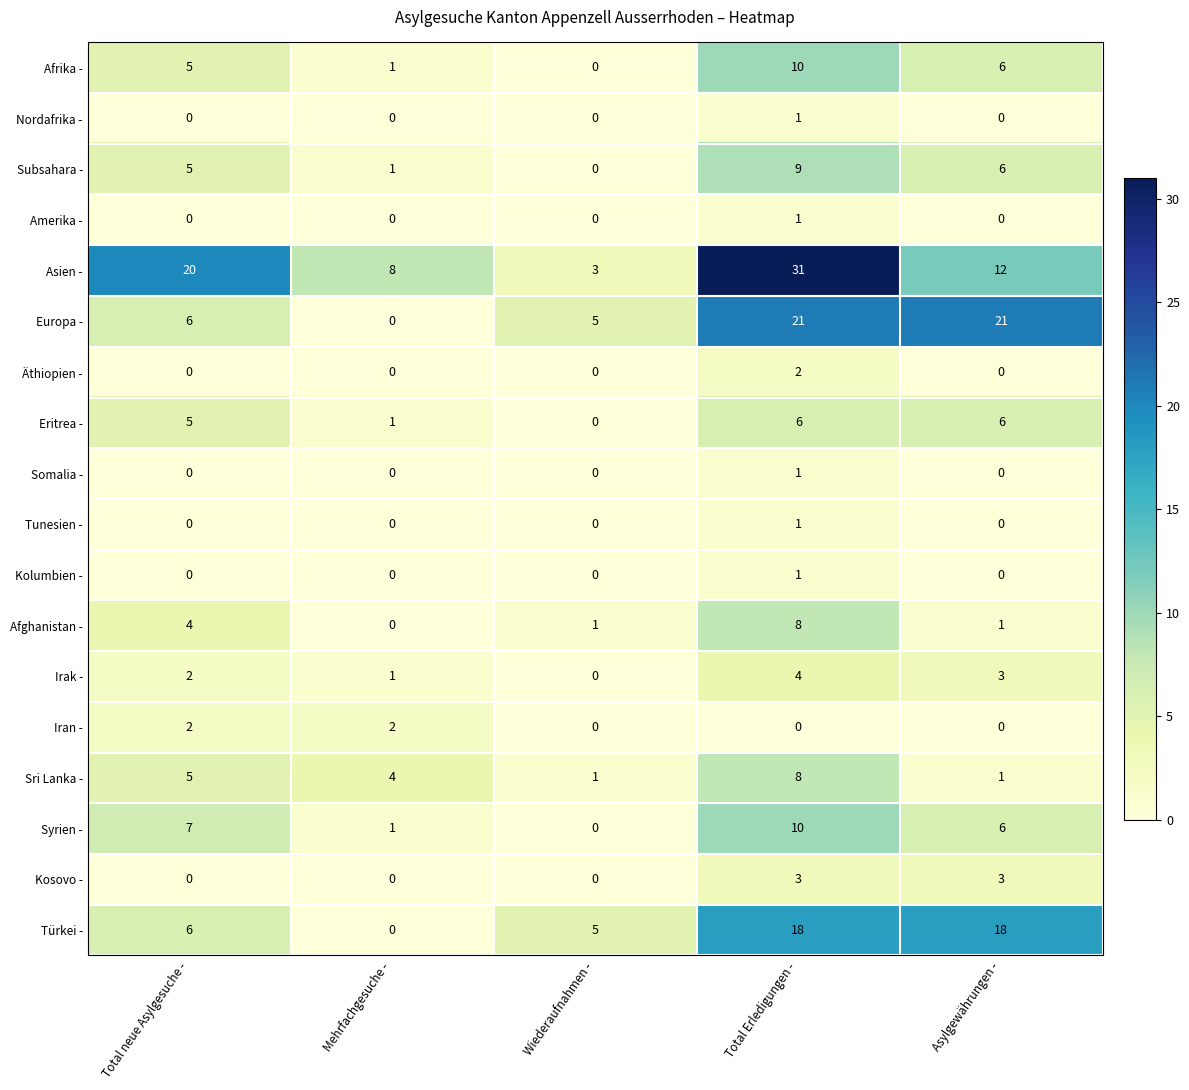

Count the number of data series in this chart.

18